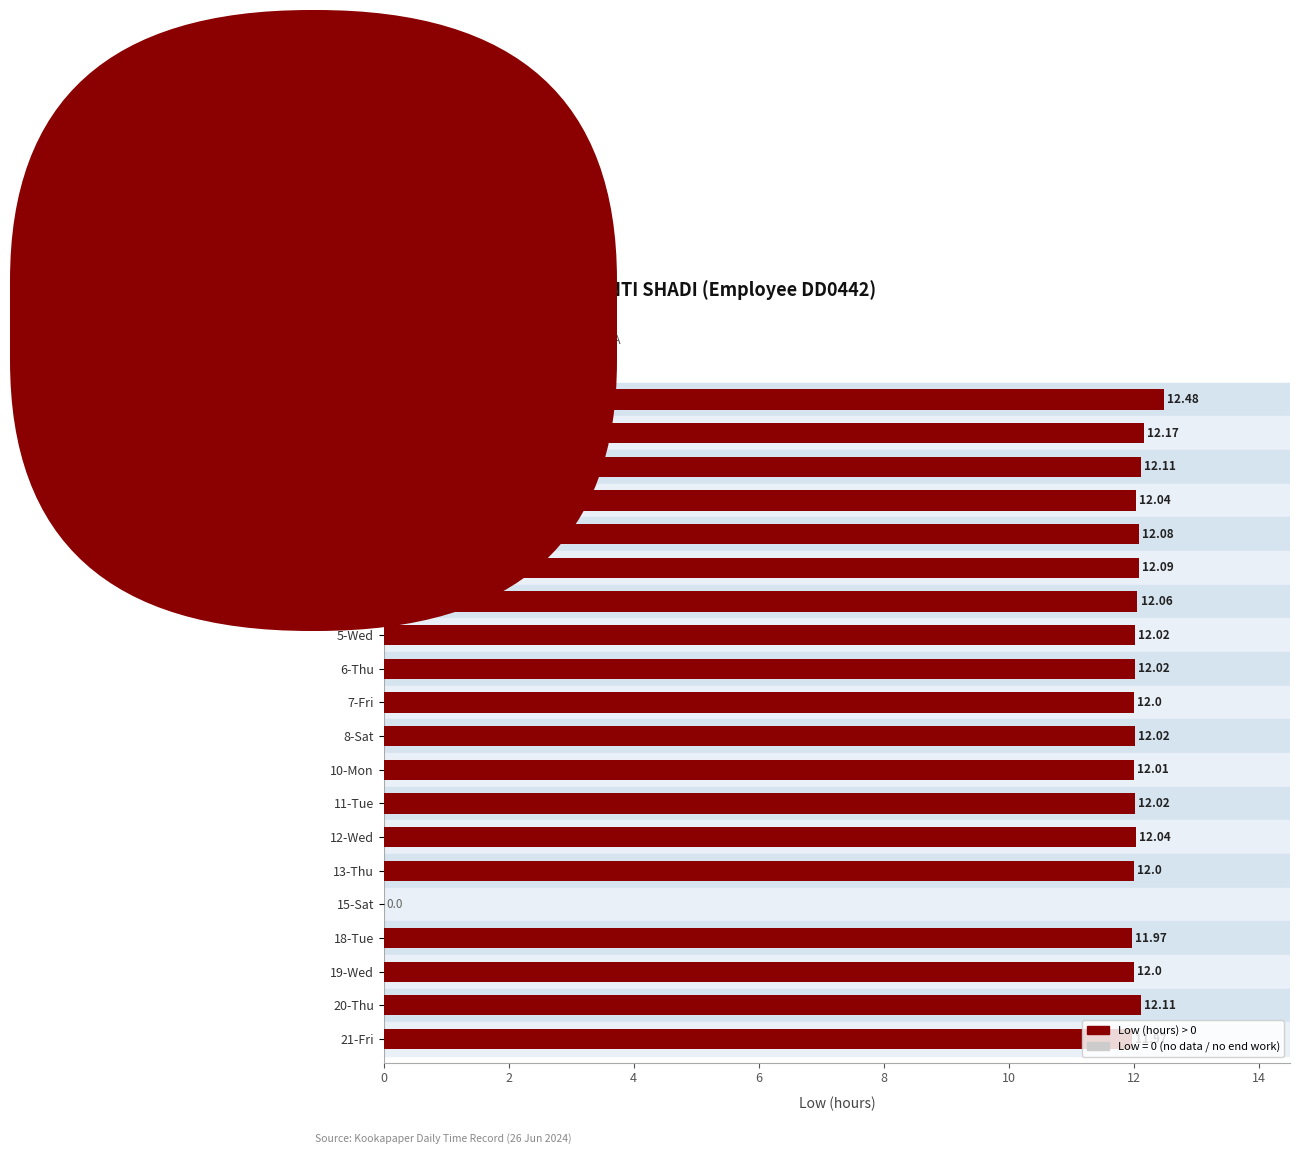

Approximately how many times larger is the value at 19-Wed compared to 21-Fri?

1.0